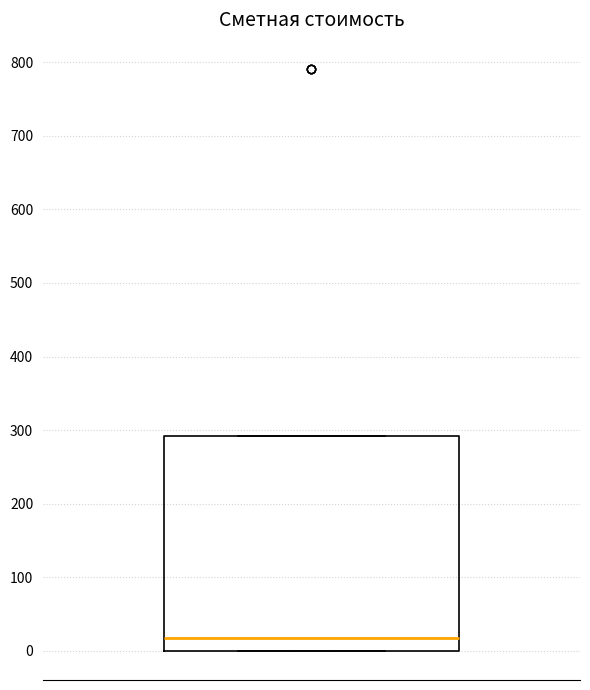

Where is the upper edge of the box on the y-axis? The values are not printed on the chart, so give them approximately, as read against the axis.

290